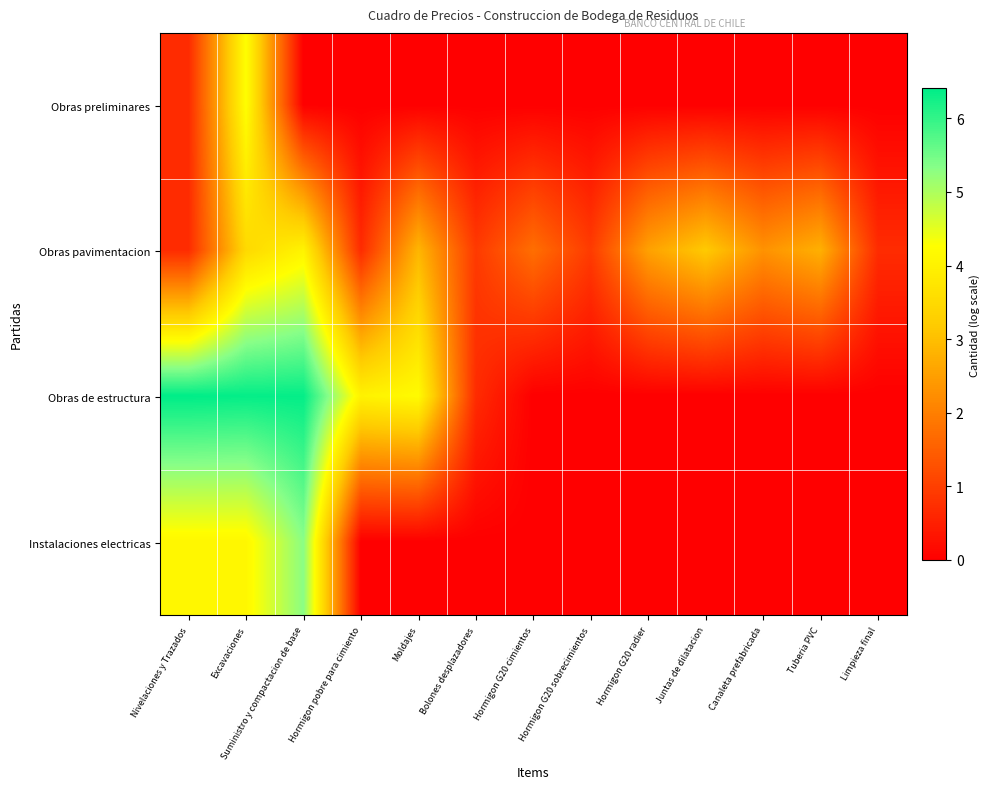

At which category is the sum across all series the highest?

Excavaciones